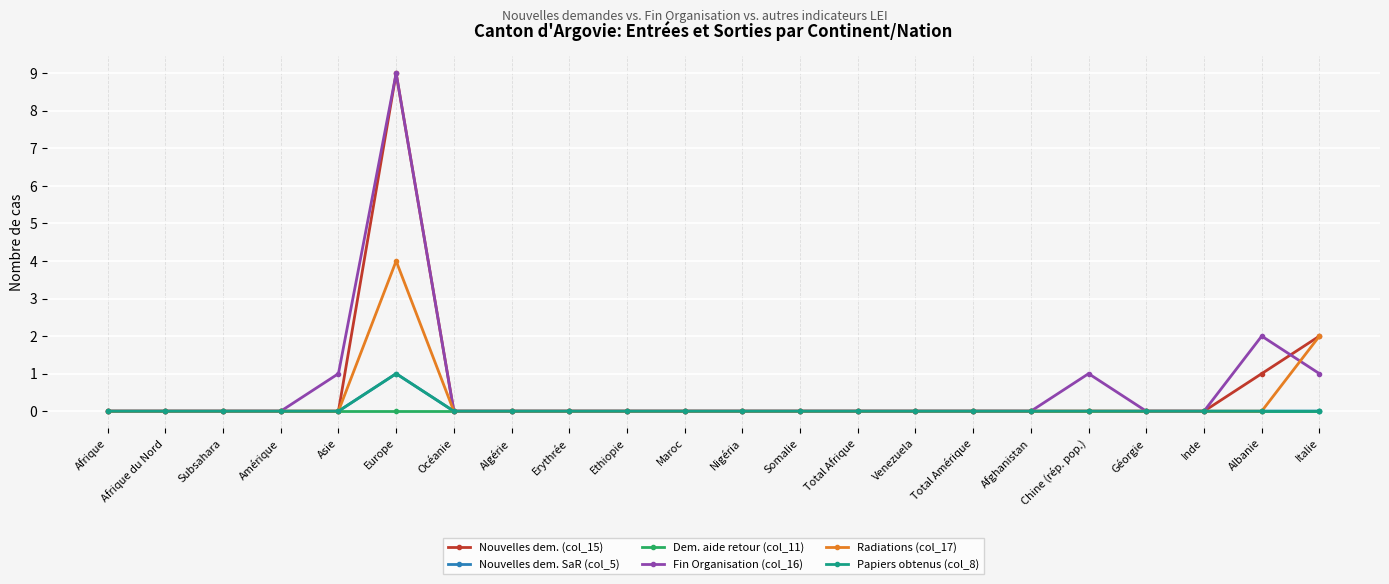

Does the chart have visible grid lines?

Yes